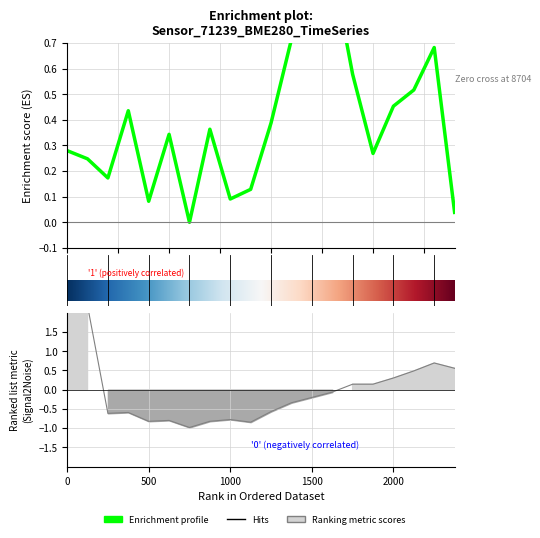

Is it true that pressure equals 0.1 at 15.0?

False